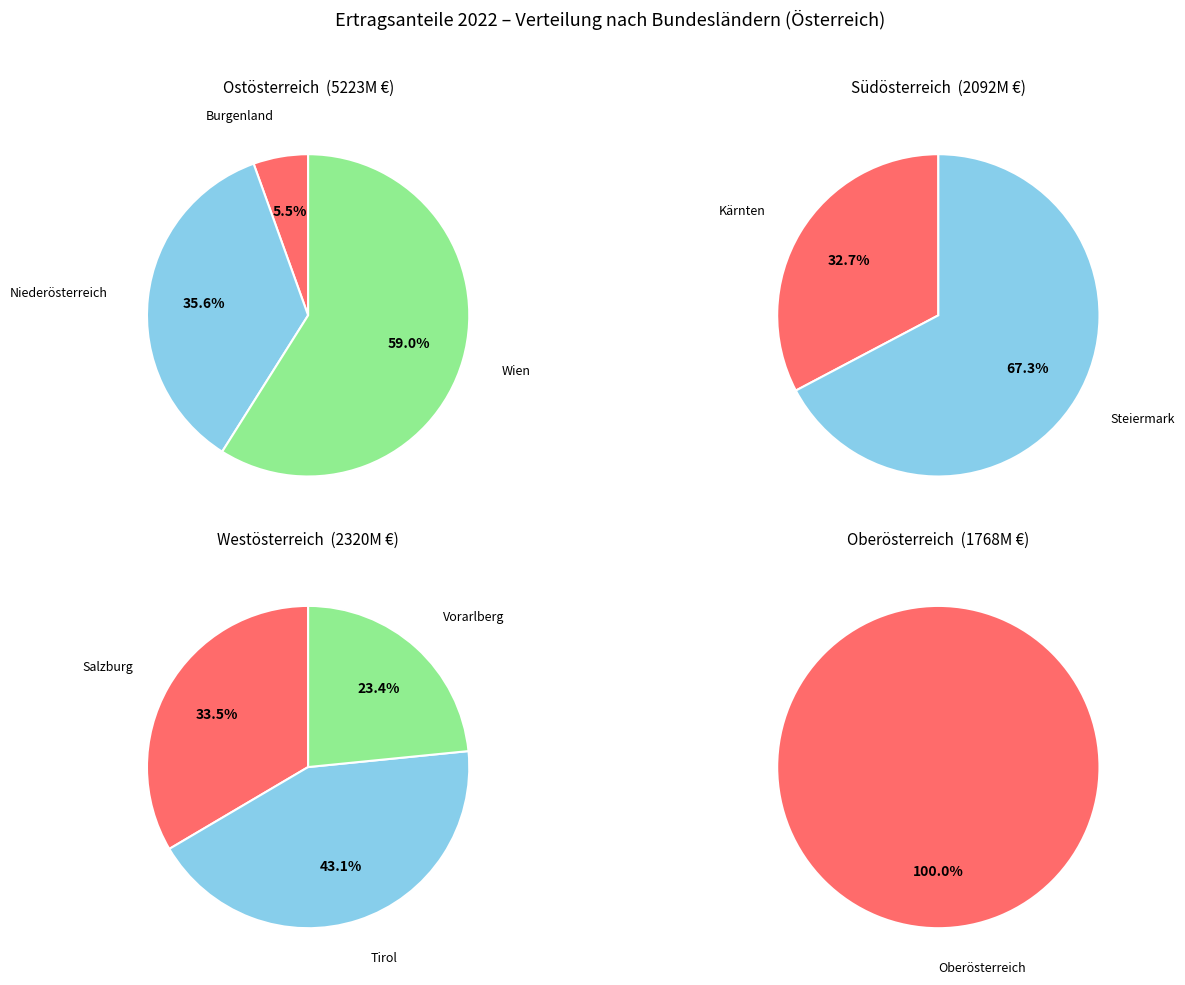

True or false: Steiermark accounts for 7% of the total.

False